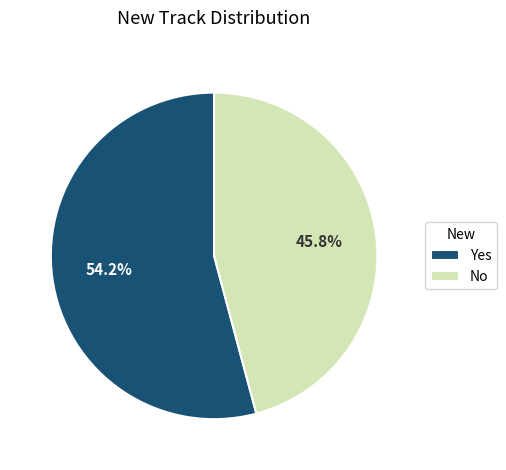

What portion of the pie excludes No?

54.2%